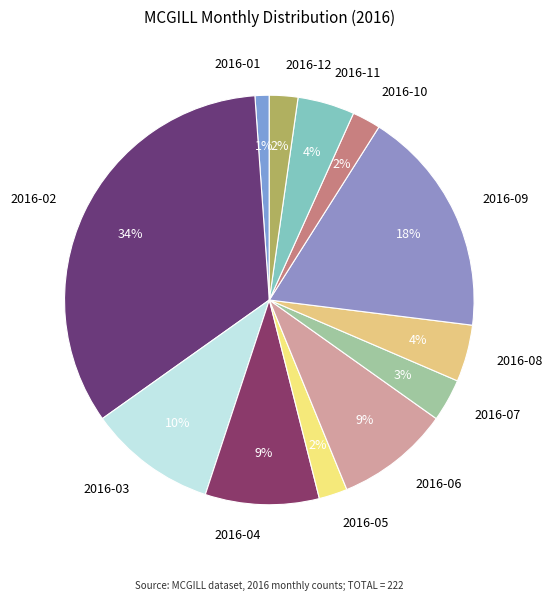

Count the number of slices in the pie.

12